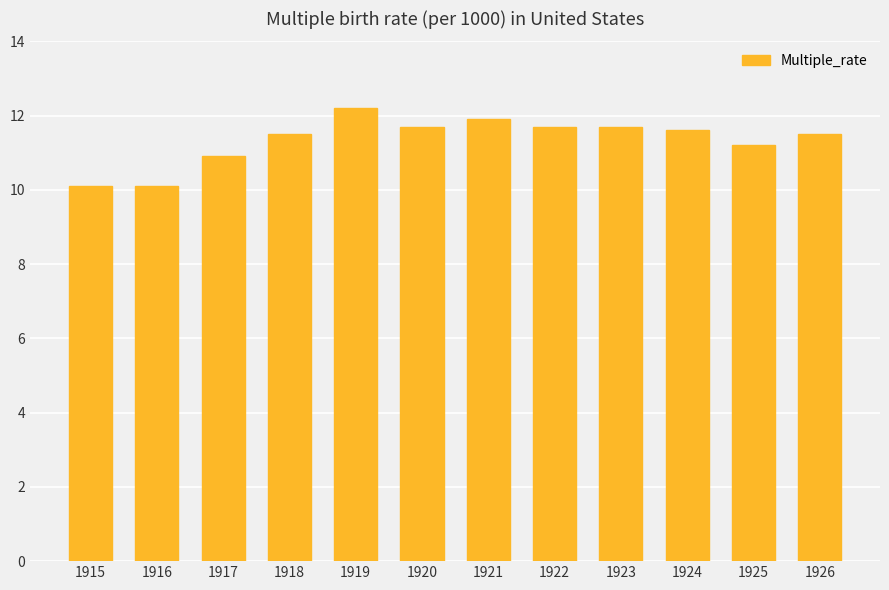

Approximately how many times larger is the value at 1917 compared to 1924?

0.9